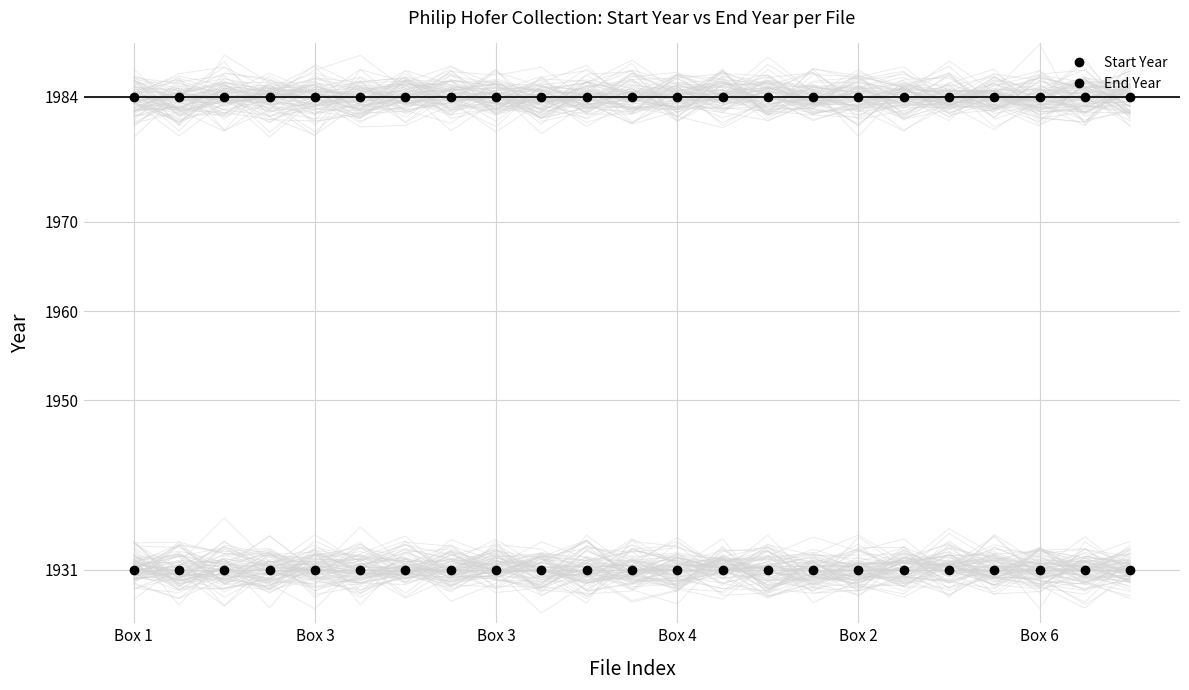

At 17, list the series in order from largest to smallest.

End Year, Start Year